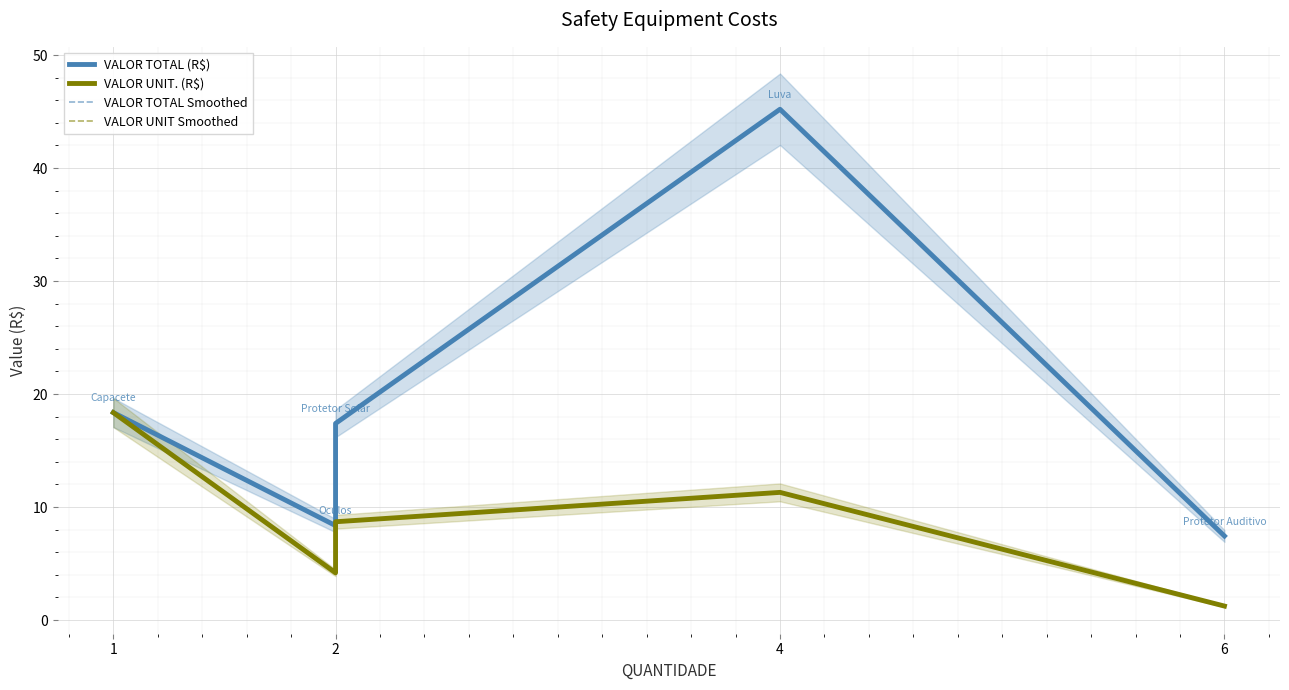

How many interior local peaks does the VALOR UNIT. (R$) series have?

1